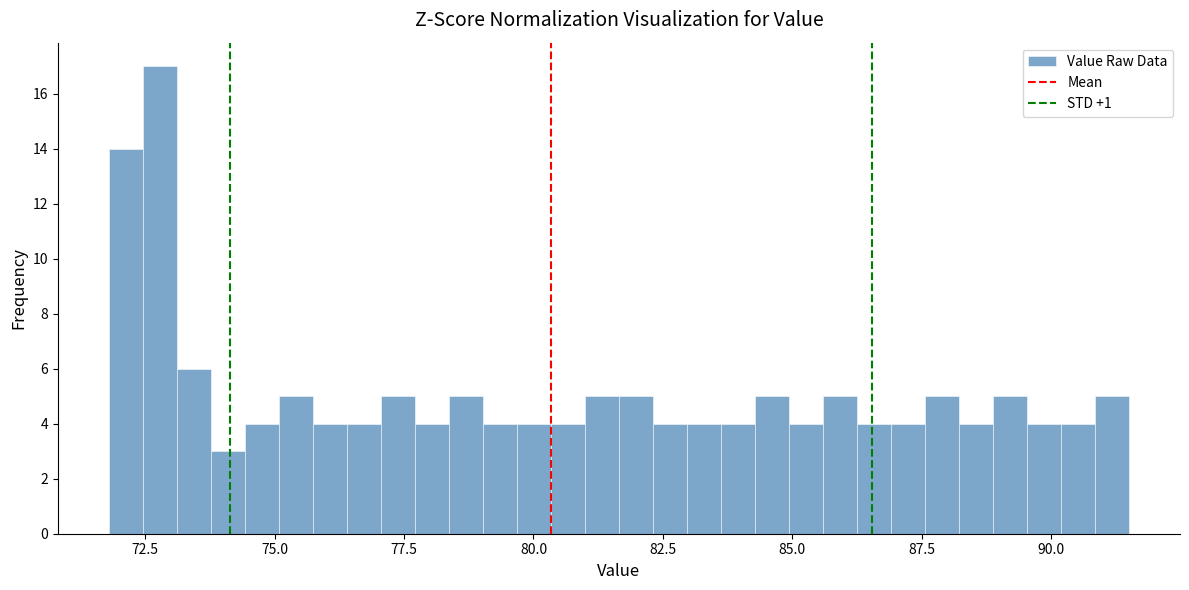

Read against the x-axis, roughly where is the centre of the tallest bar?

73.0